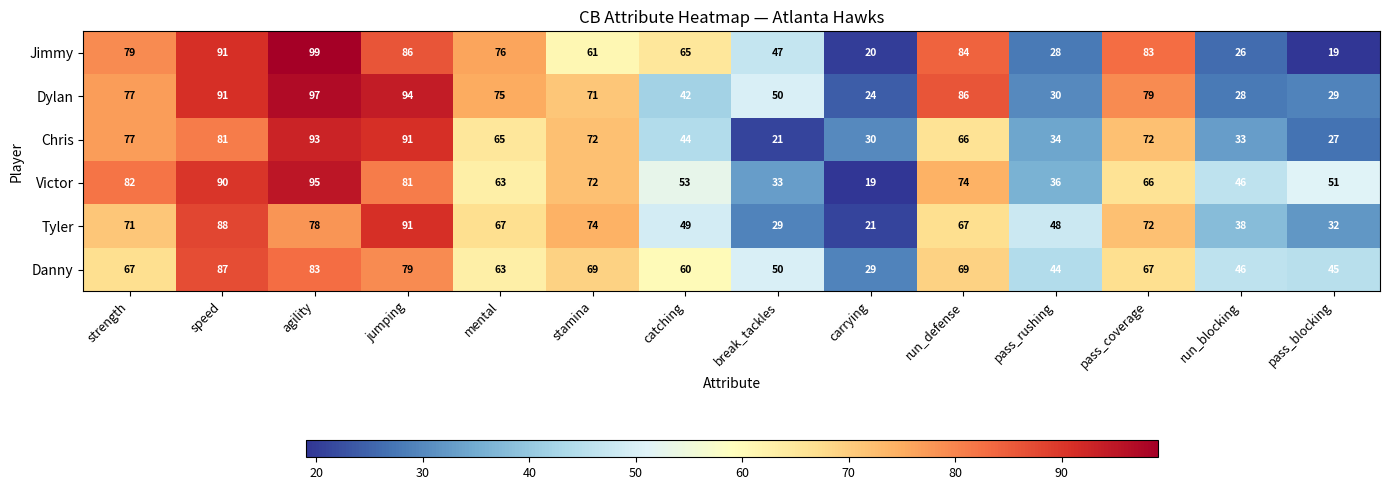

The Chris series shows 12 at carrying. True or false?

False